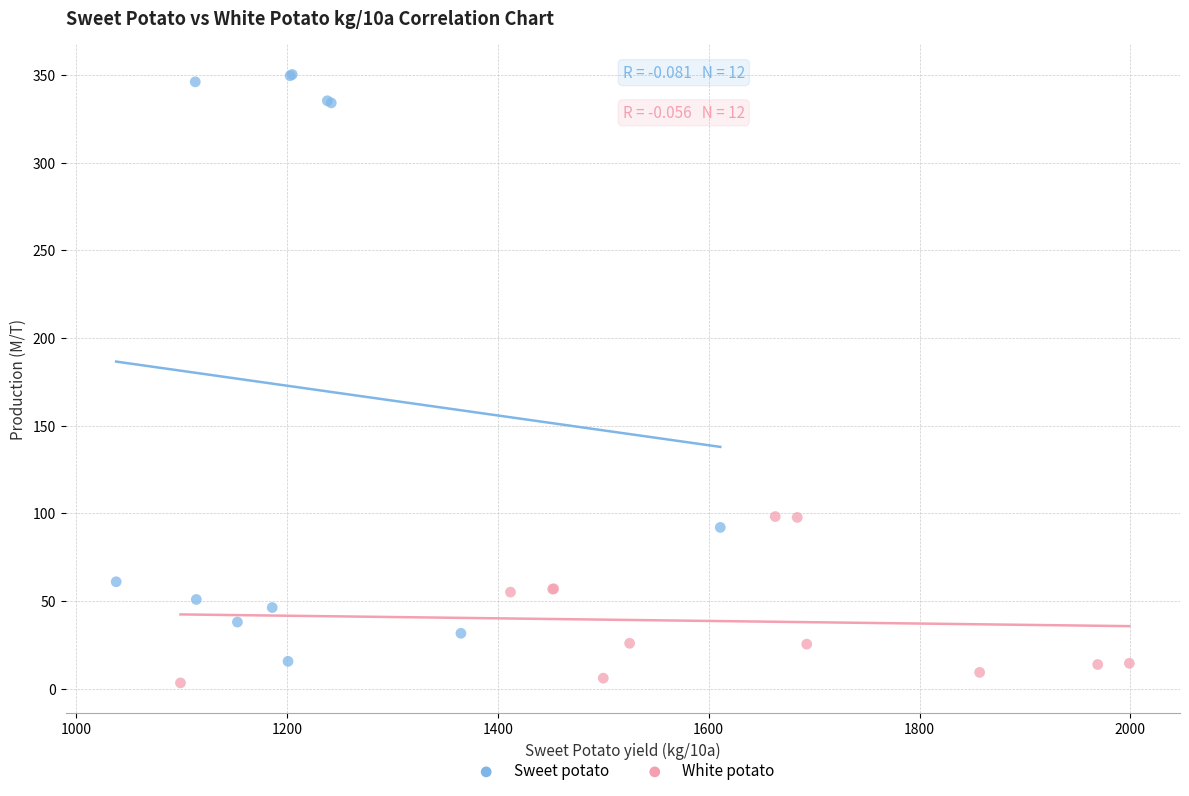

Which series has the widest spread of Y values?

Sweet potato